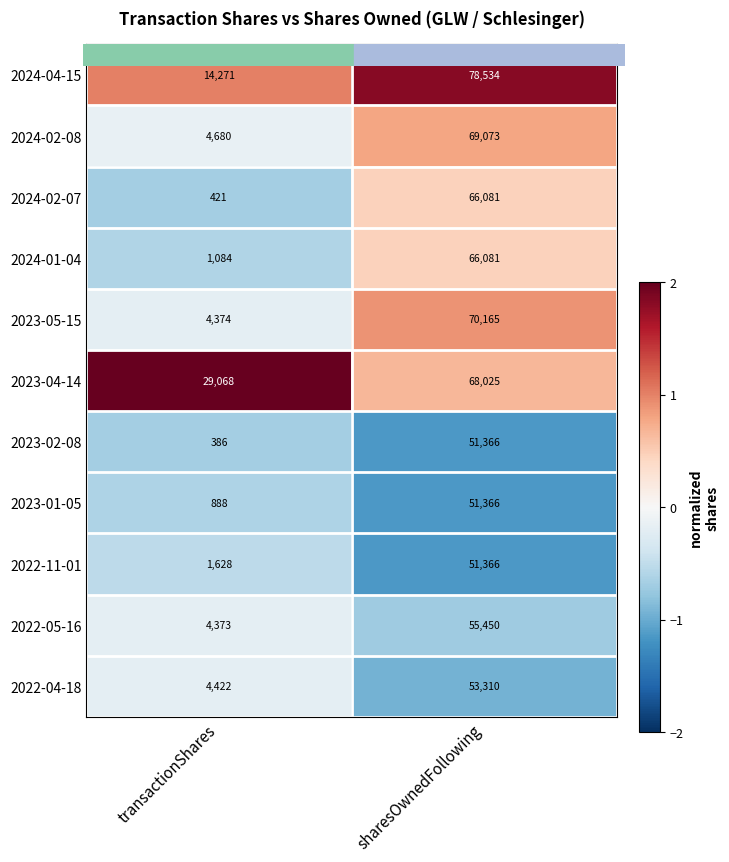

List the labels in order of 2024-02-07 value, smallest first.

transactionShares, sharesOwnedFollowing